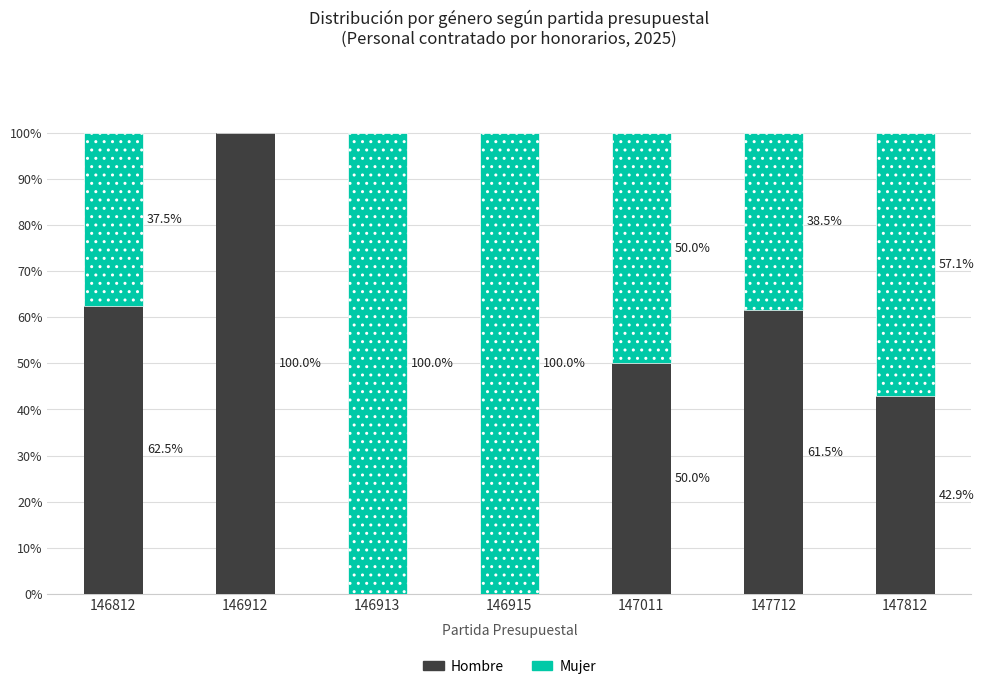

Where is Hombre nearest to the value 50?

147011